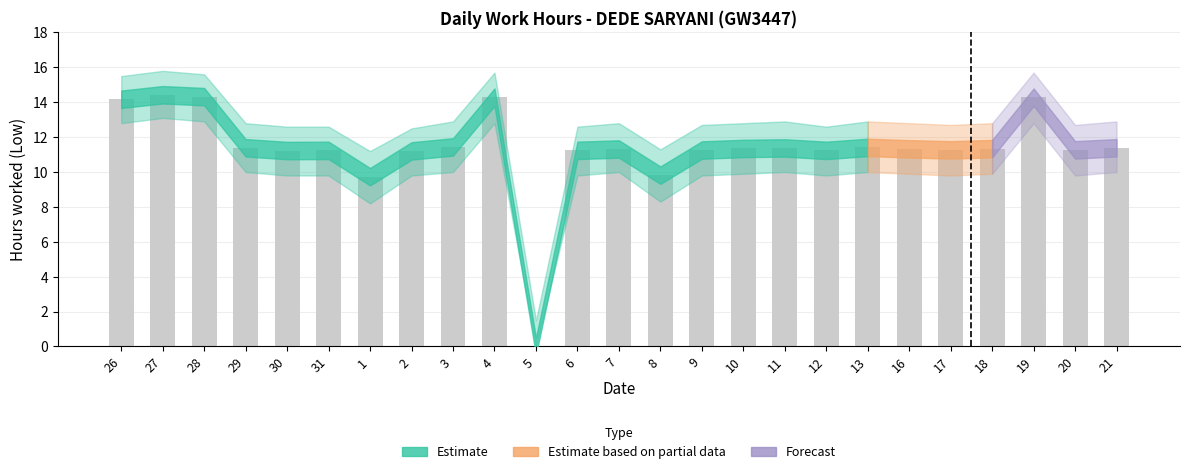

What is the change in value from 26 to 6?

-2.9